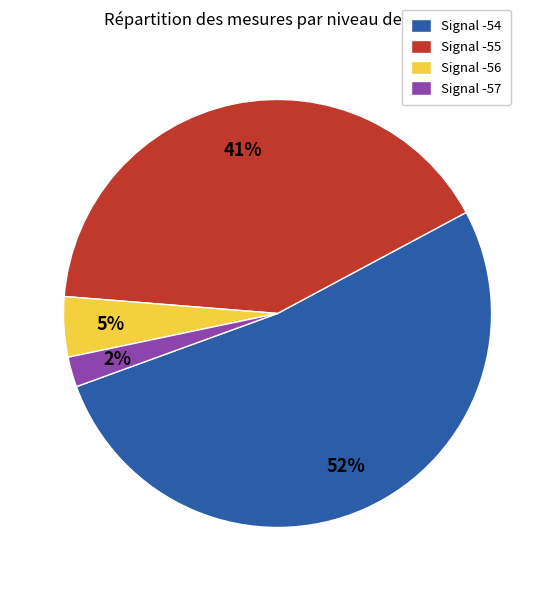

Rank the categories by value from lowest to highest.

Signal -57, Signal -56, Signal -55, Signal -54